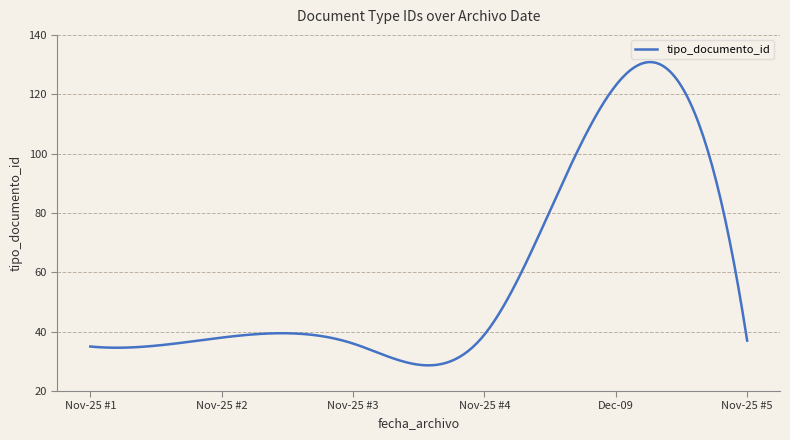

What is the difference between the maximum and minimum values?

102.2